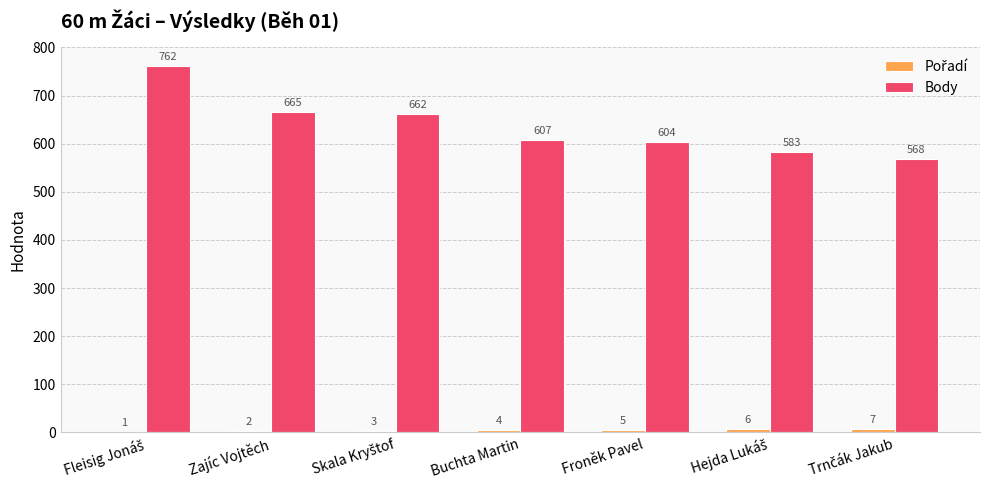

What is the greatest value displayed?

762